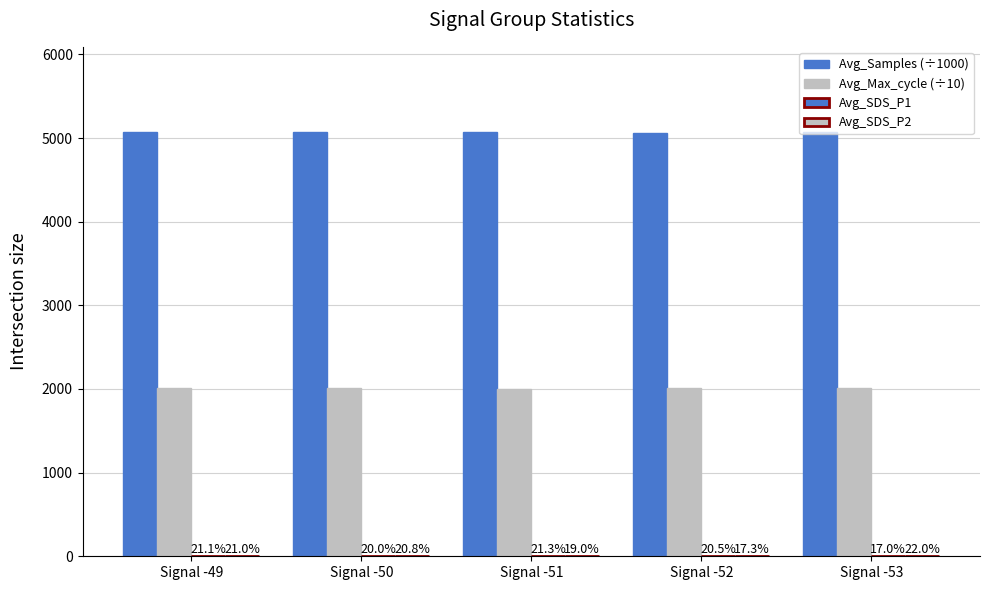

Are the bars grouped side by side (vs. stacked)?

Yes